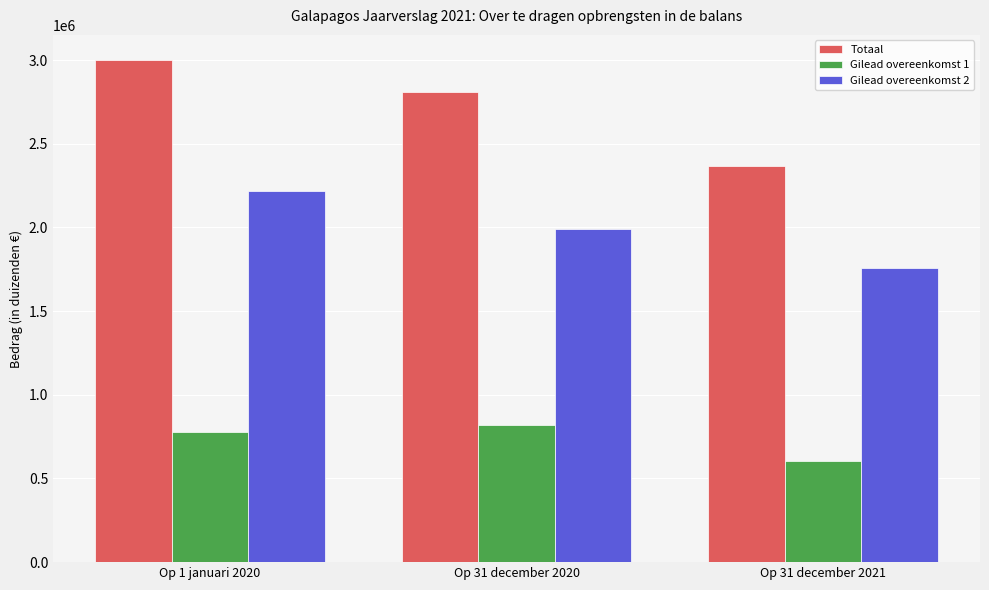

Where is Gilead overeenkomst 2 nearest to the value 1989920?

Op 31 december 2020